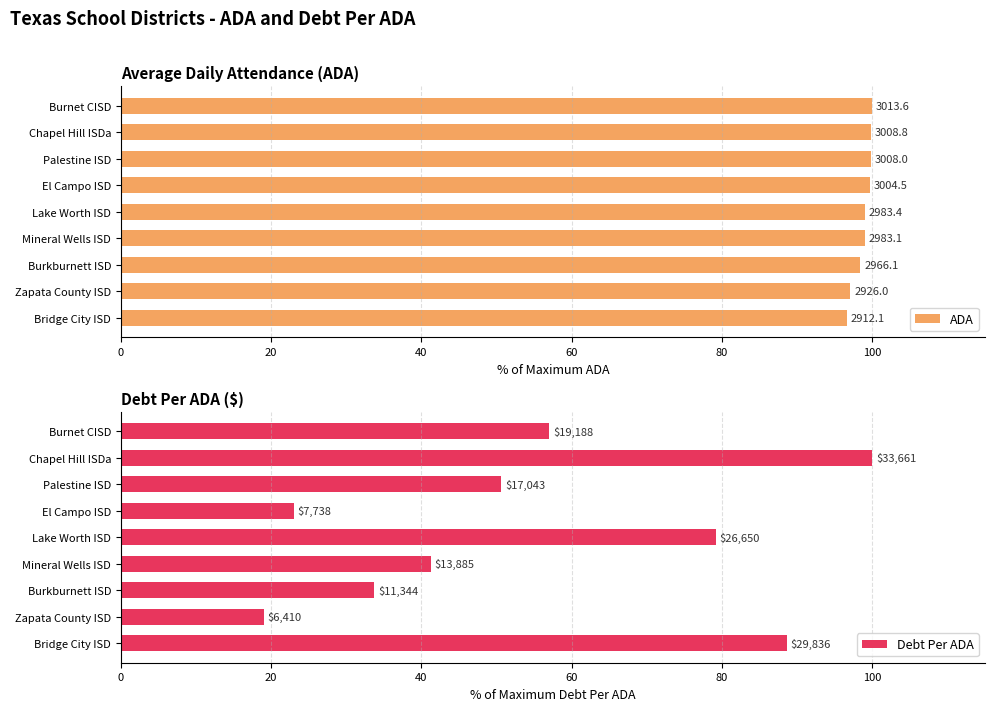

How many bars are there in total?

18